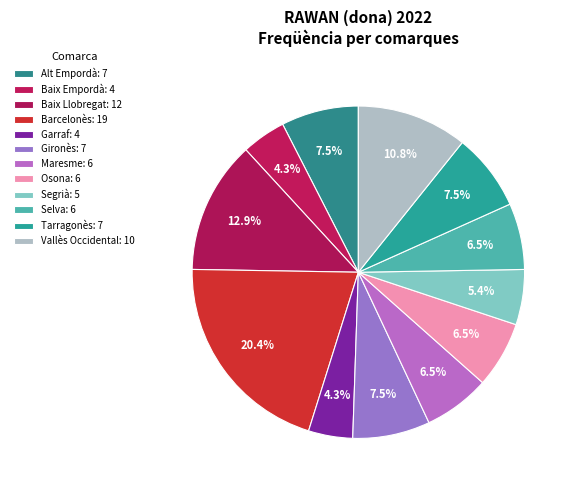

What is the smallest slice in the pie chart?

Baix Empordà